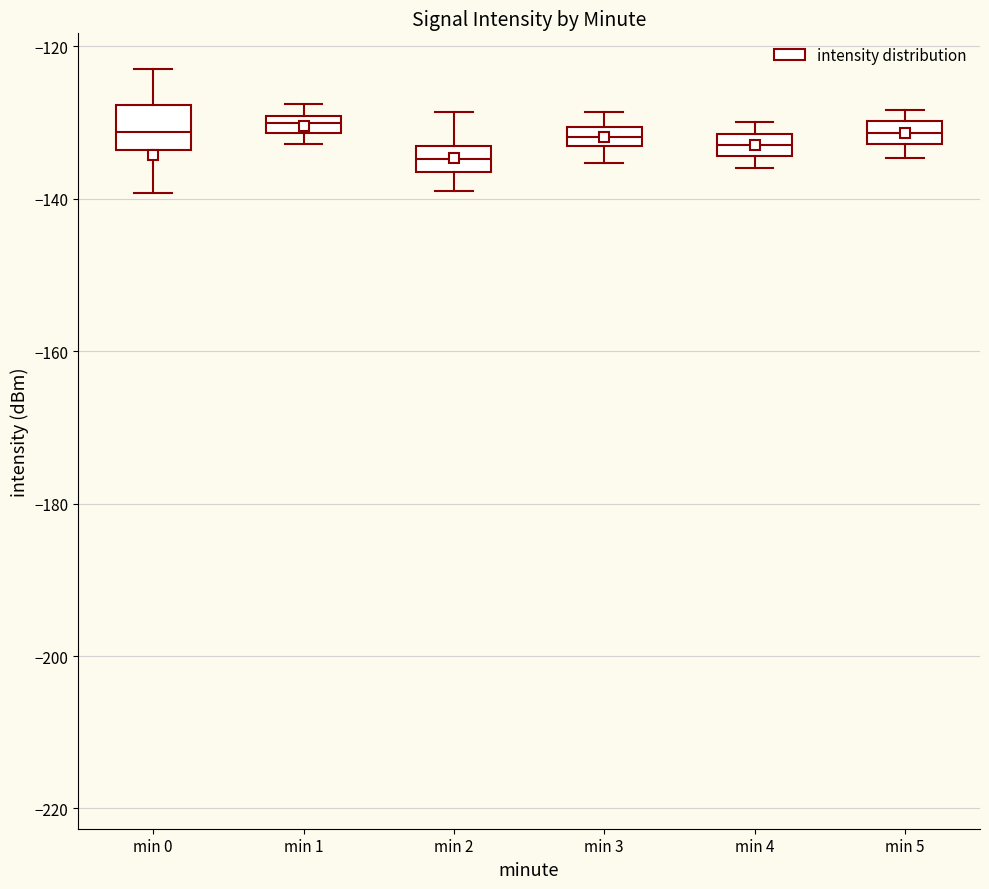

Which box is the tallest, from its lower edge to its upper edge?

min 0